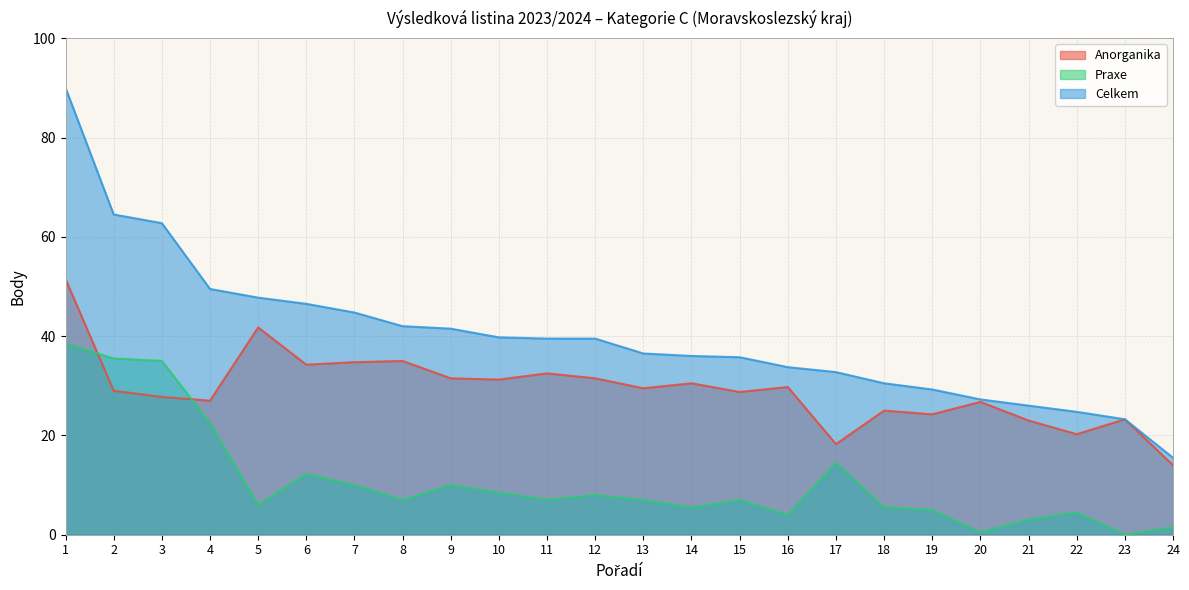

How many distinct data groups are displayed?

3